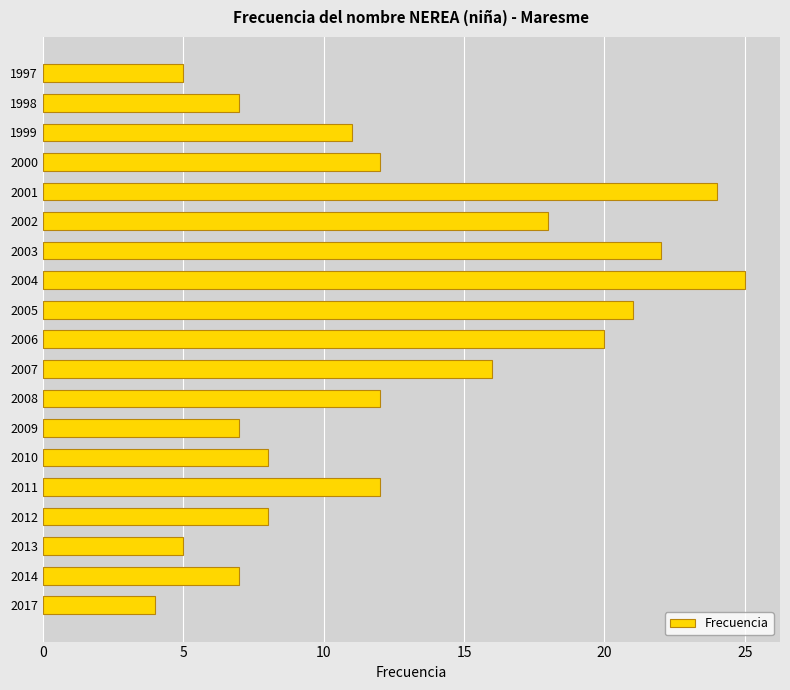

Is it true that the value at 2017 is 4?

True